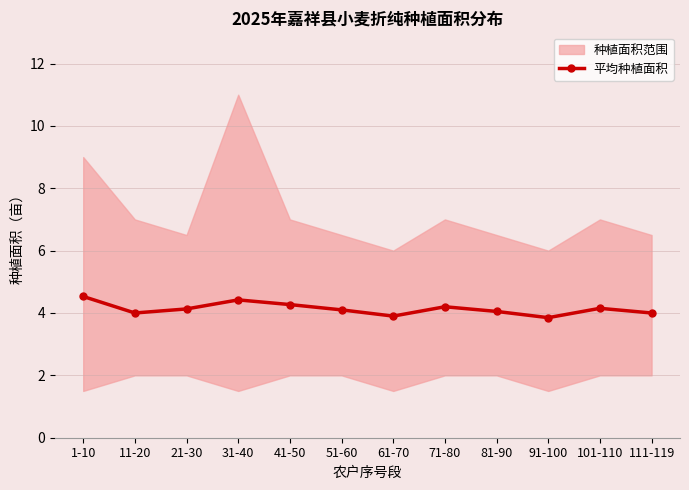

The chart shows a value of 4.0 at 81-90. True or false?

True